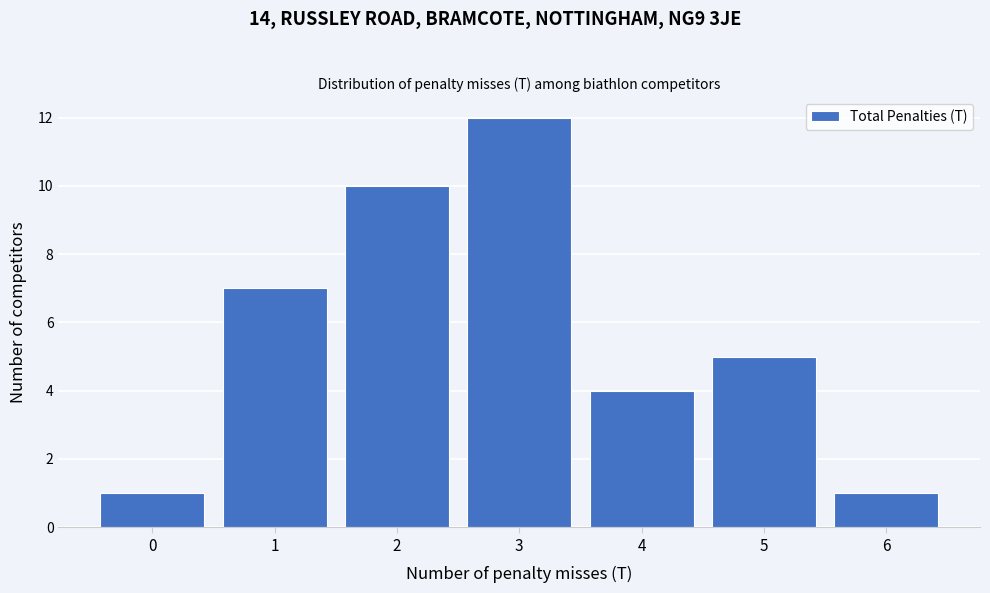

Reading left to right, transcribe all the data shown in this chart.

1	7	10	12	4	5	1